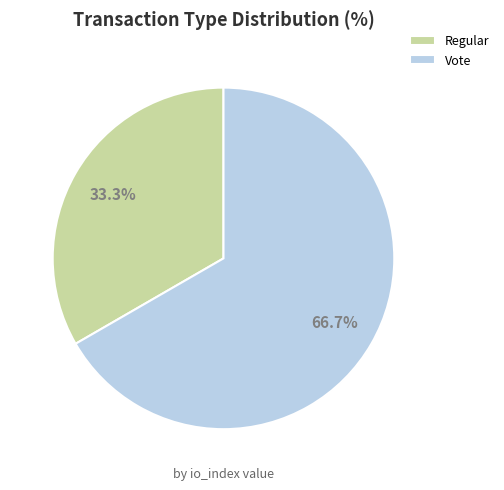

What is the majority slice?

Vote